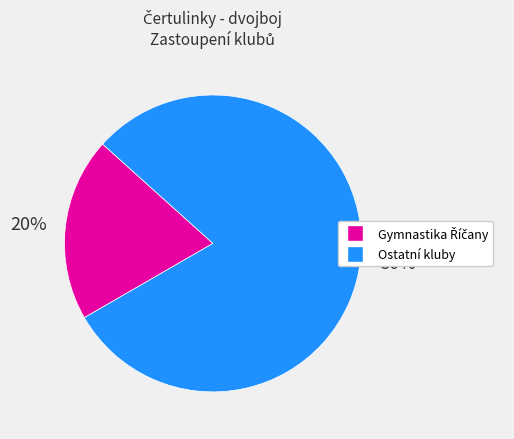

To the nearest percent, what is the difference between the largest and smallest slice percentages?

60%